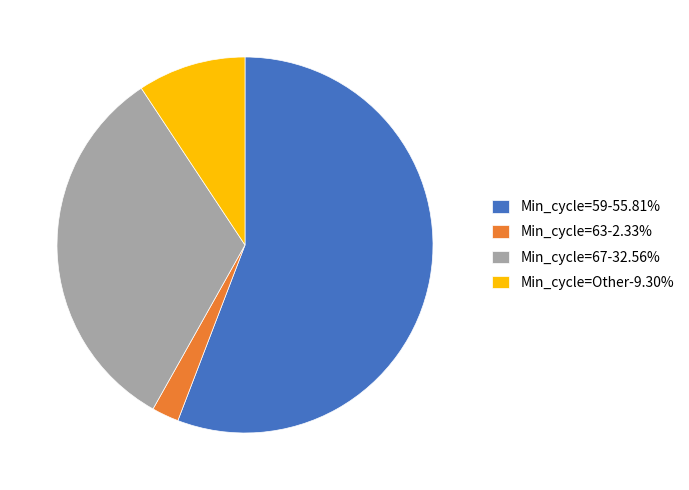

Is the sum of Min_cycle=67-32.56% and Min_cycle=Other-9.30% greater than half?

No